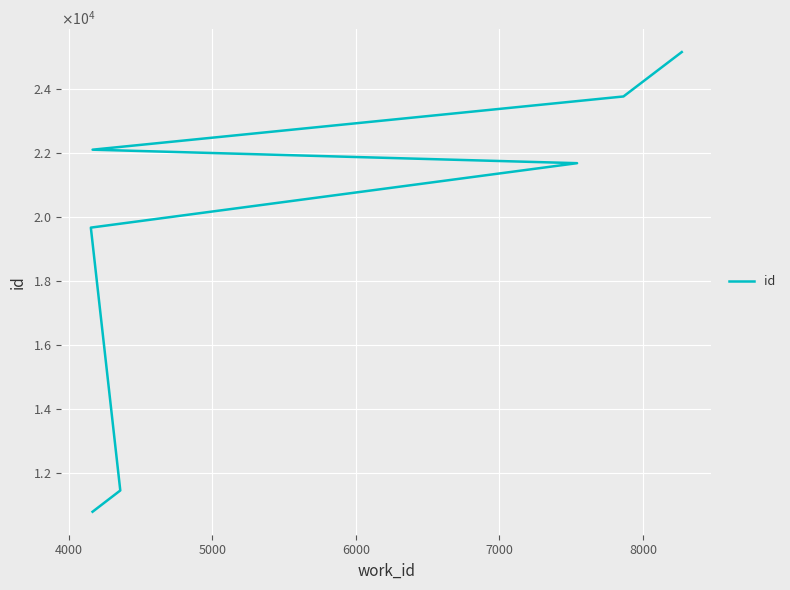

Which has a higher value, 5000 or 6000?

6000